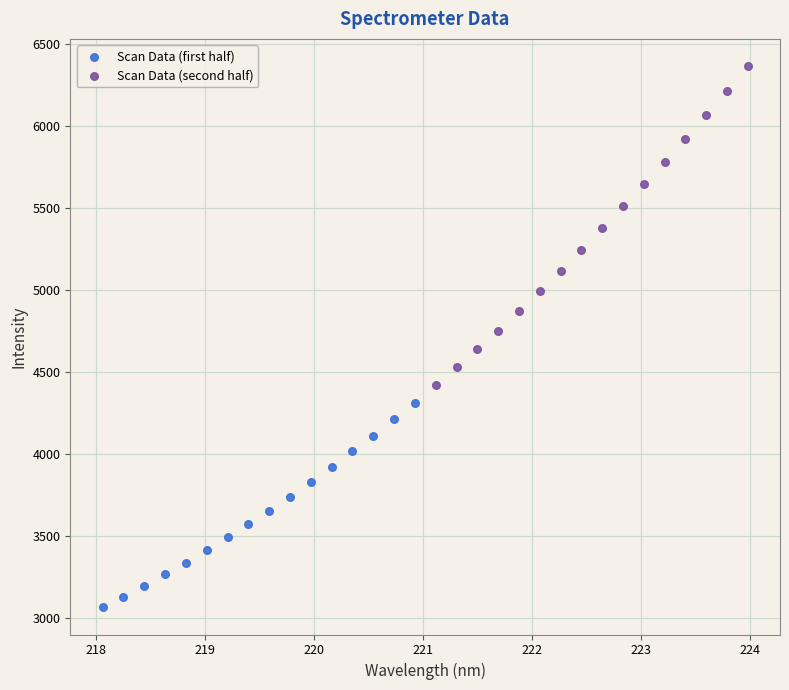

Which series has the widest spread of Y values?

Scan Data (second half)